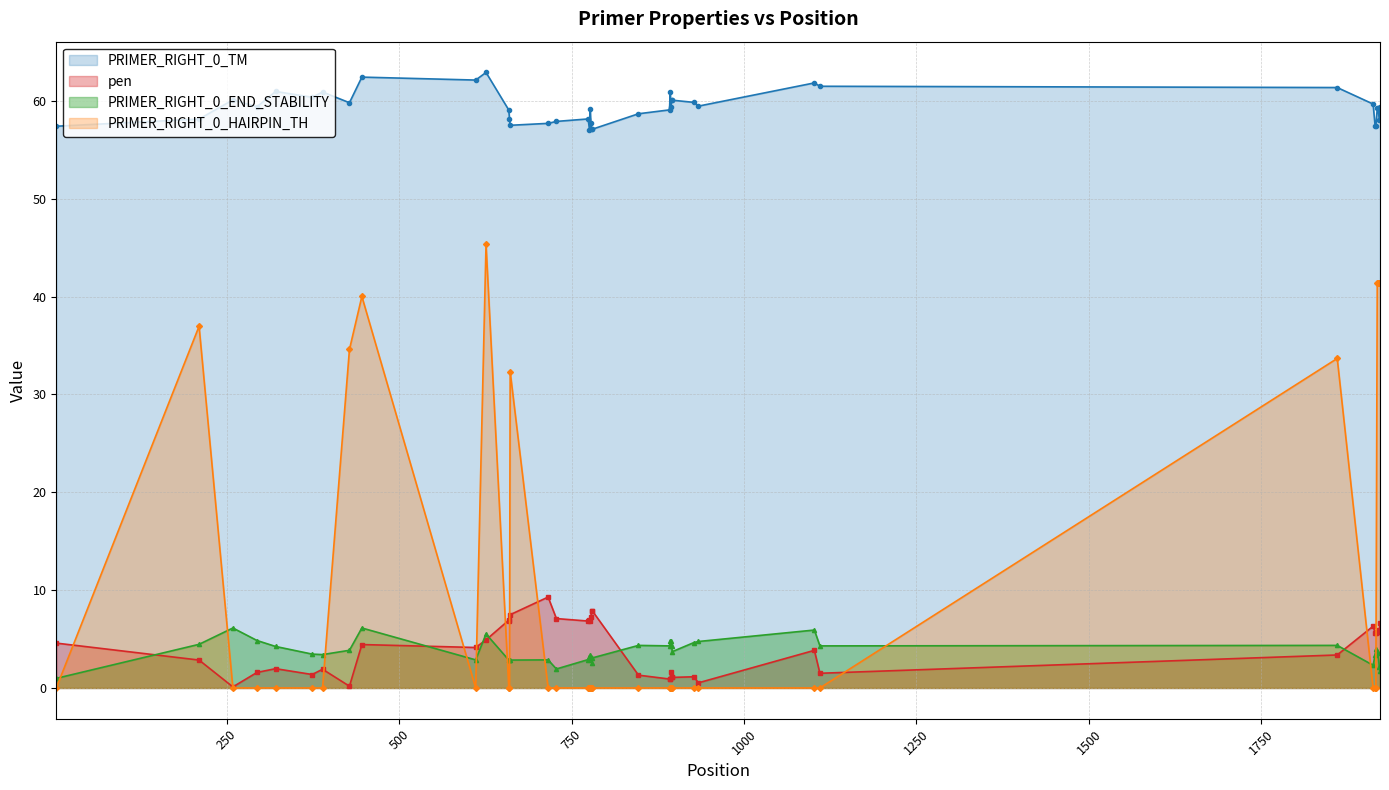

What is the value of the PRIMER_RIGHT_0_TM point at the 26th from the left?

59.4